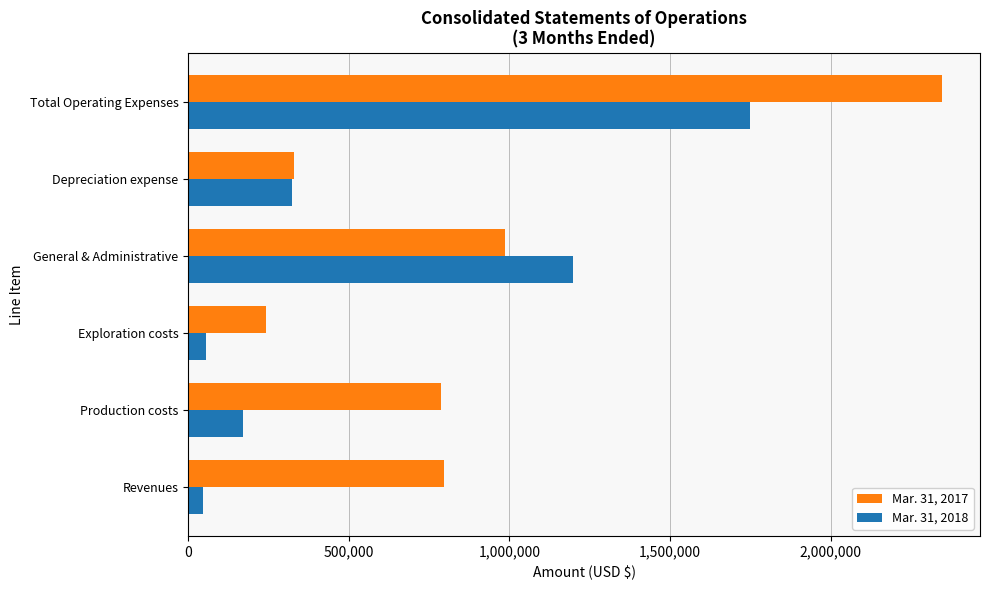

At which label is Mar. 31, 2018 closest to 897692?

General & Administrative